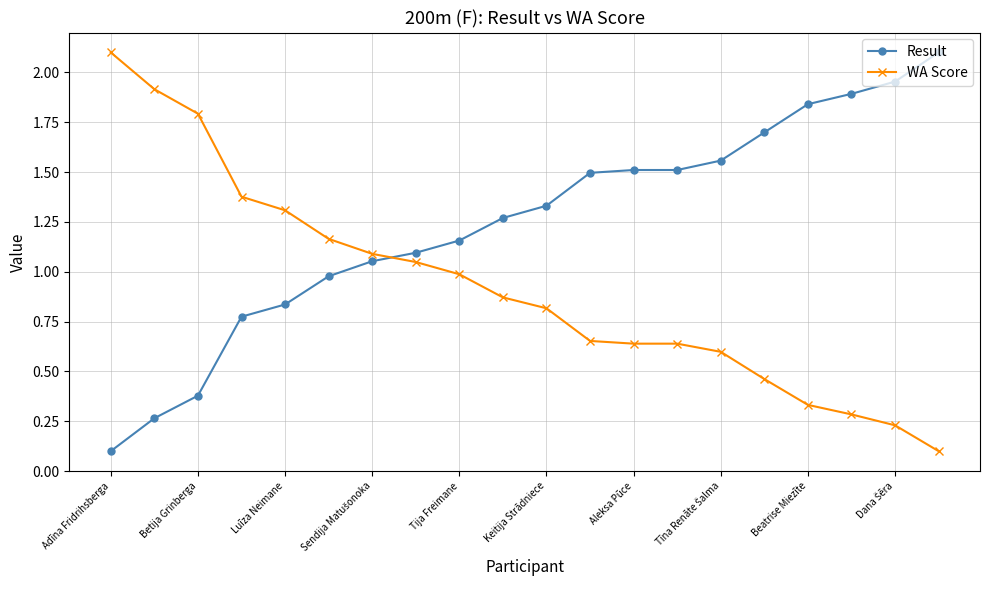

What is the difference between the second highest and second lowest values in the WA Score series?

1.7